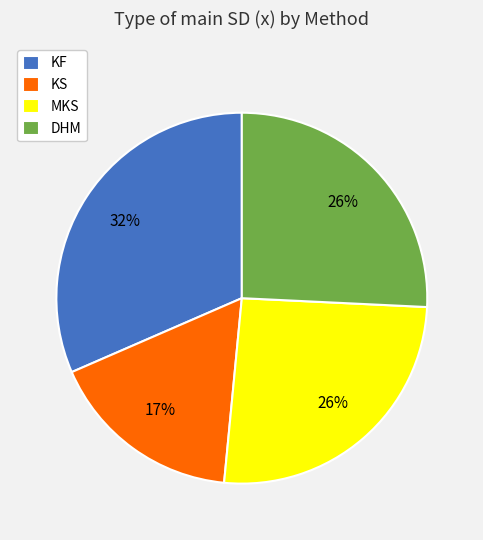

Which slice is the largest?

KF